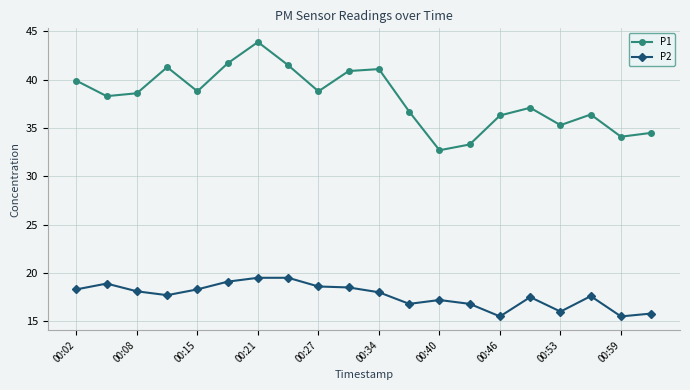

Rank the series by their maximum value, from lowest to highest.

P2, P1